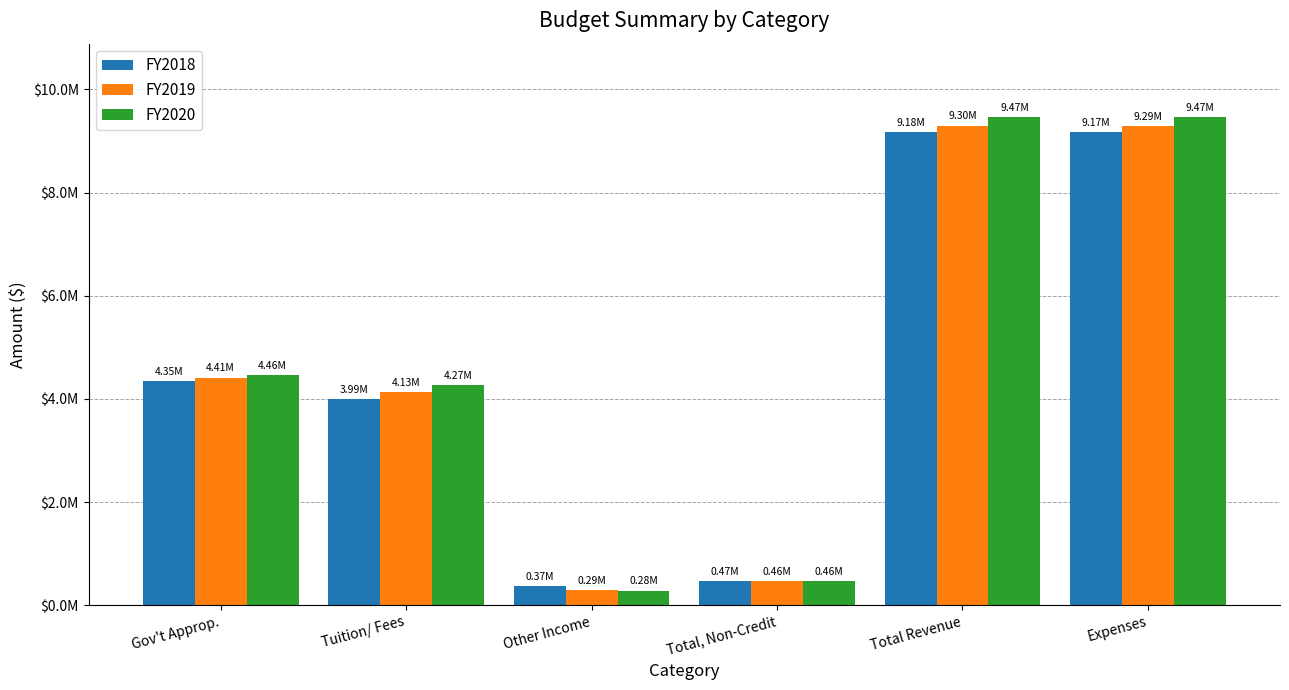

Reading left to right, what are all the values shown in this chart?

FY2018: 4349971.1	3991000.0	372000.0	465000.0	9177971.1	9174915.0
FY2019: 4412390.0	4131500.0	292500.0	460000.0	9296390.0	9291410.0
FY2020: 4456237.8	4267500.0	282000.0	460000.0	9465737.8	9465738.0